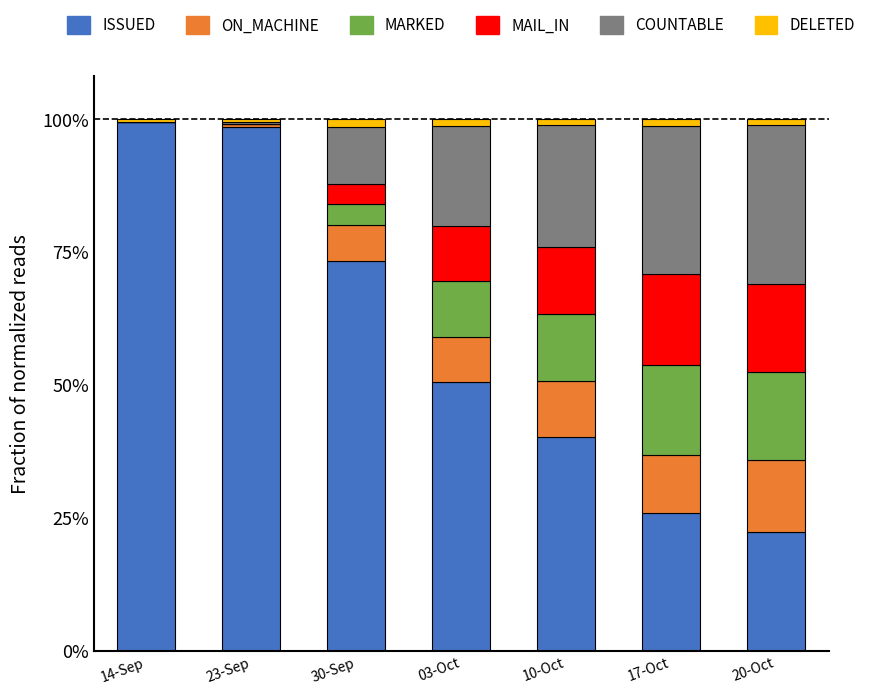

Are the bars horizontal?

No